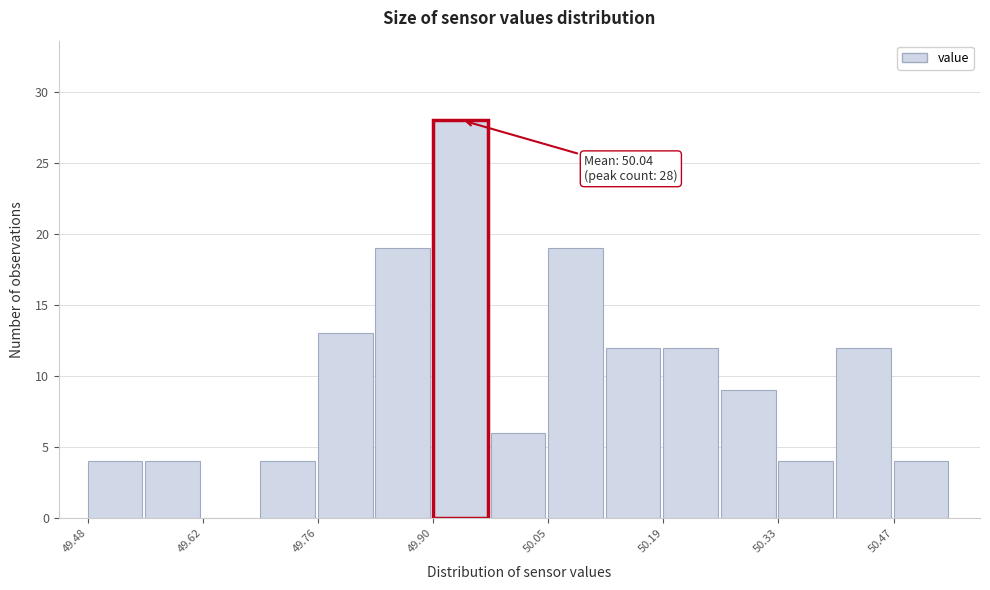

Read against the x-axis, roughly where is the centre of the tallest bar?

49.94